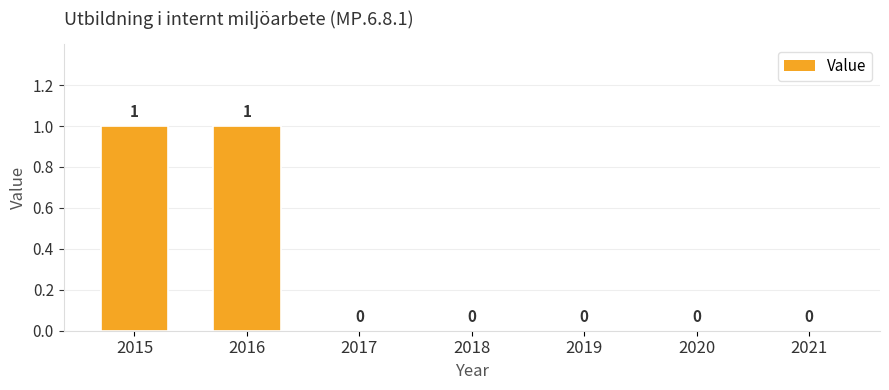

What is the sum of all values?

2